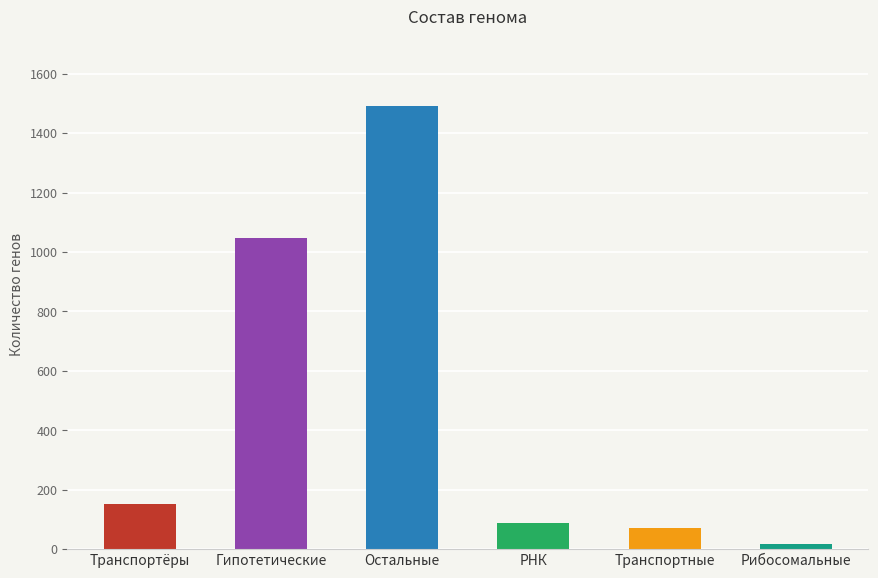

What is the value of the 4th bar from the left?

89